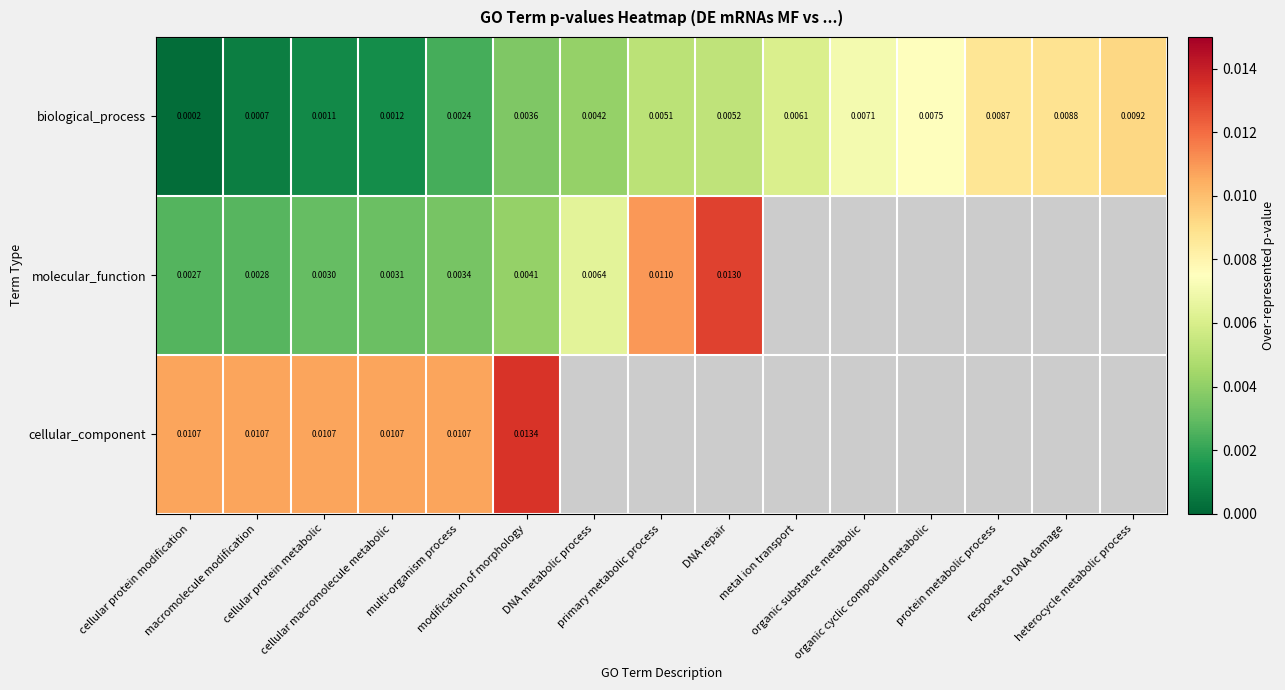

The value of cellular_component at cellular protein modification is 0.0. True or false?

False